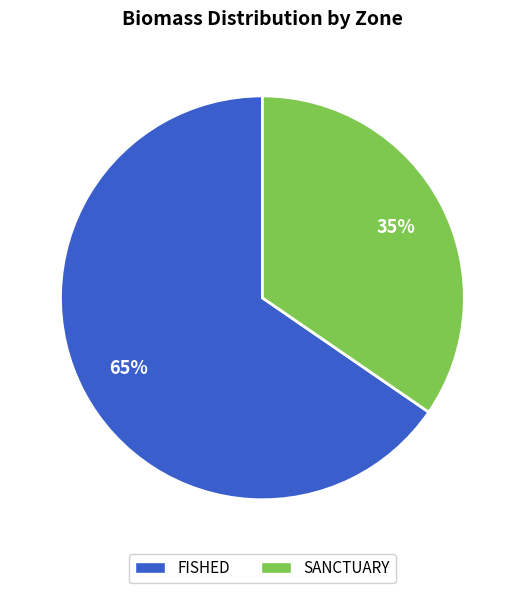

Count the number of slices in the pie.

2